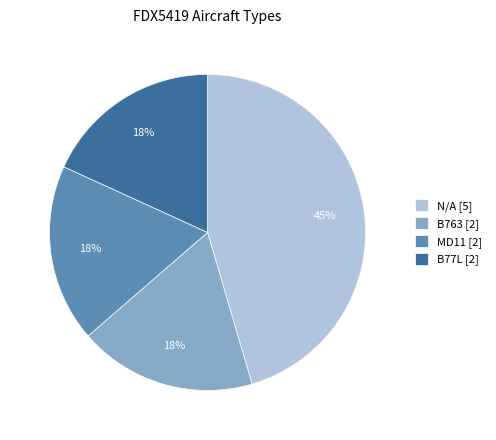

Approximately how many times larger is the value at B763 [2] compared to N/A [5]?

0.4